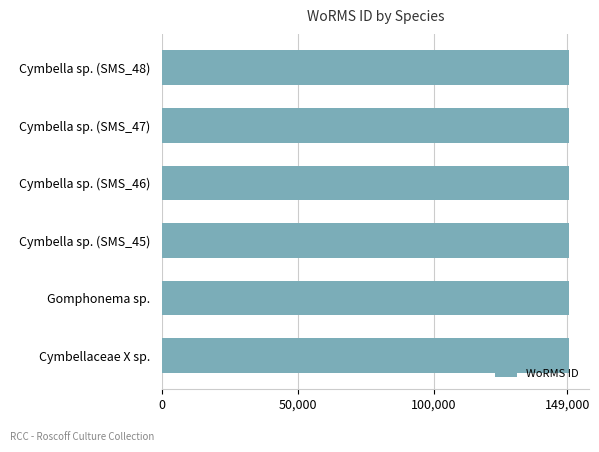

What is the ratio of the value at Cymbellaceae X sp. to the value at Cymbella sp. (SMS_48)?

1.0